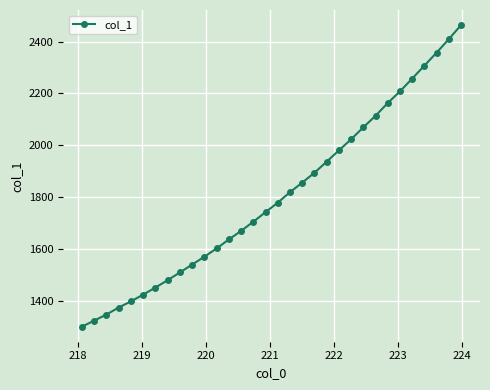

True or false: the data has more than 2 interior local peaks.

False